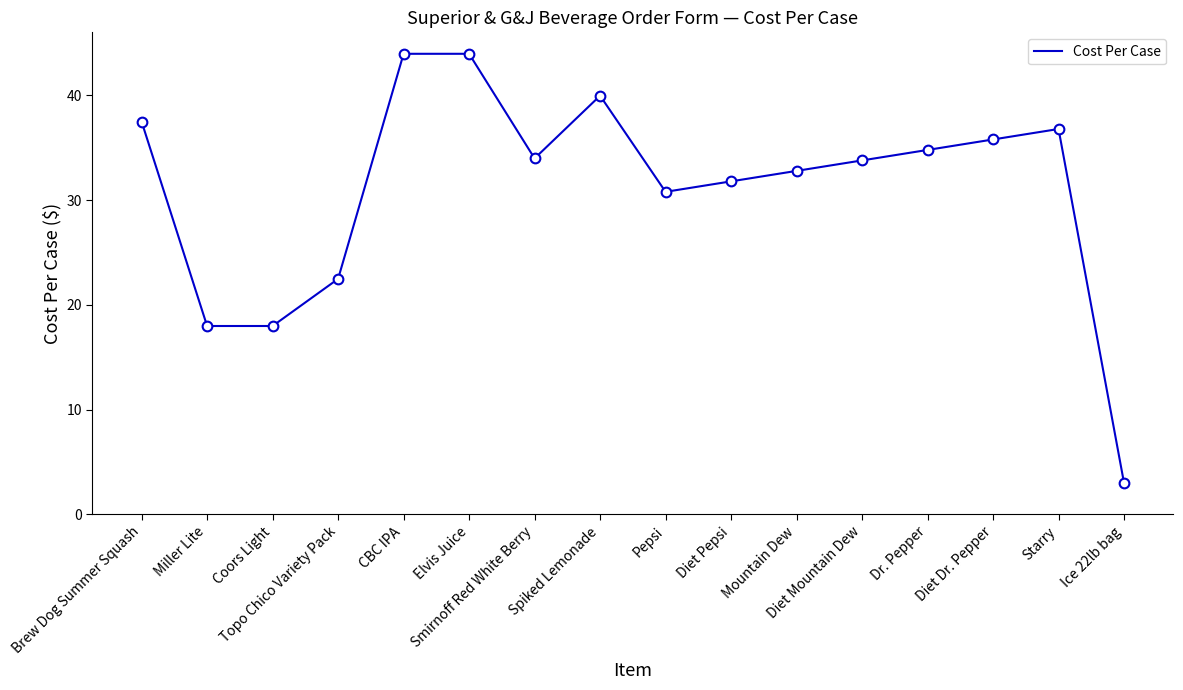

How many lines are shown in the chart?

1